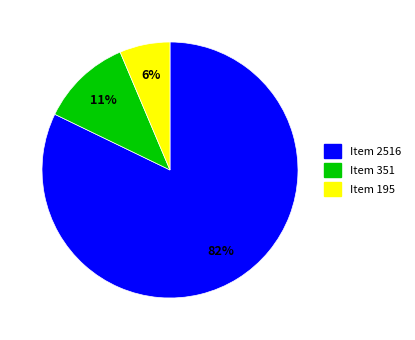

Count the number of slices in the pie.

3